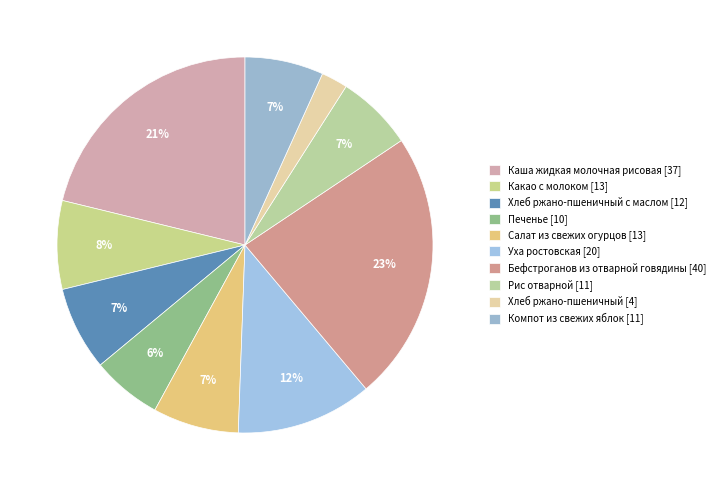

How many slices are in this pie chart?

10